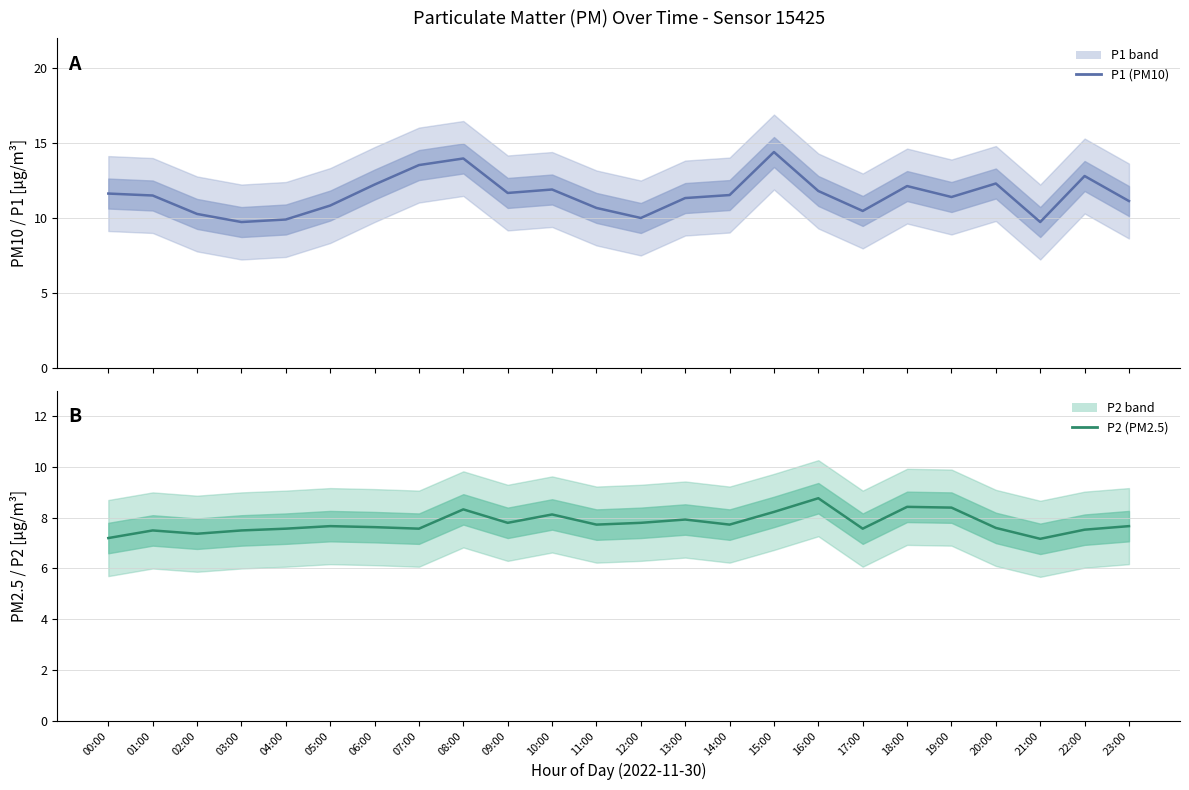

Rank the series by their average value, from lowest to highest.

P2 (PM2.5), P1 (PM10)